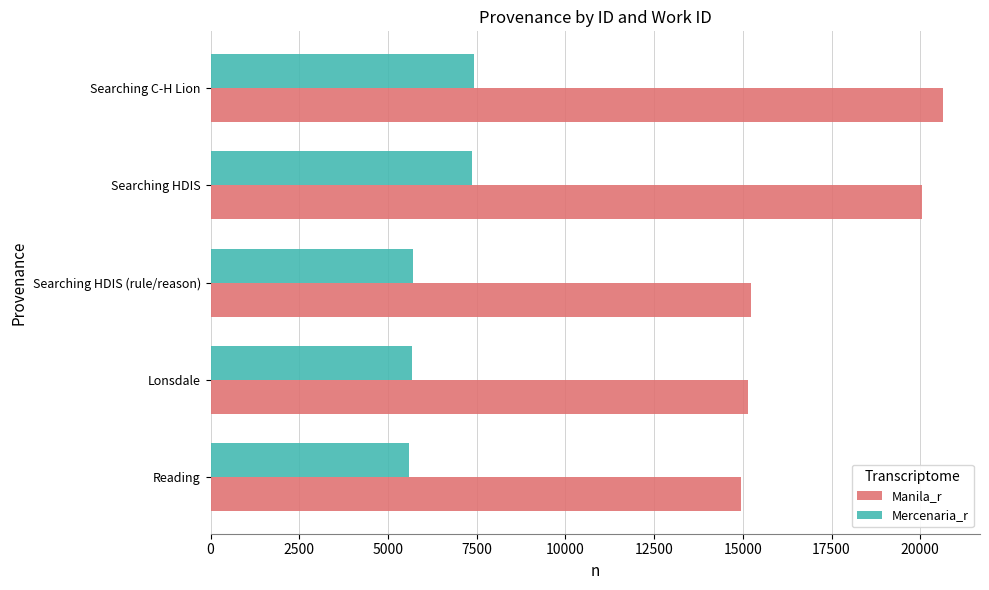

Is it true that Mercenaria_r equals 7365 at Searching HDIS?

True